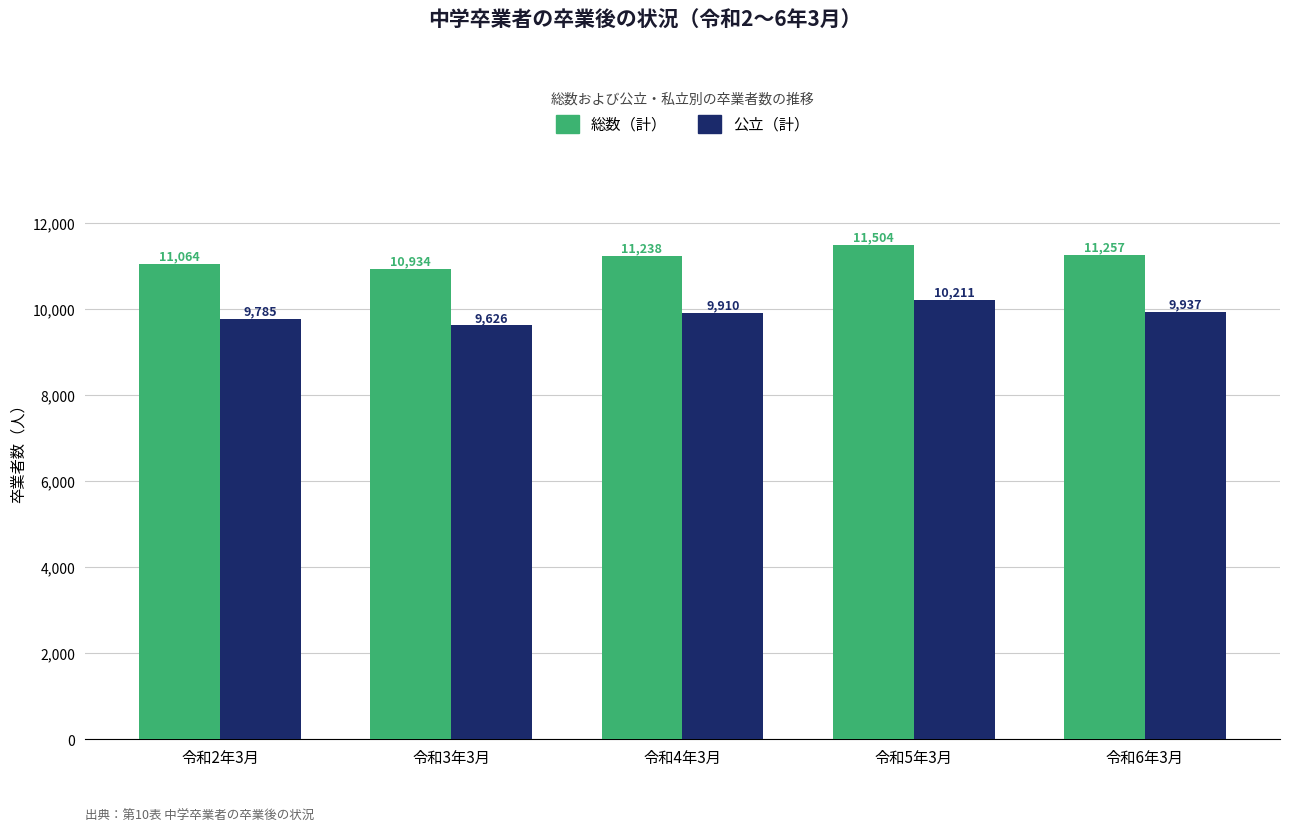

Where is 総数（計） nearest to the value 11219?

令和4年3月